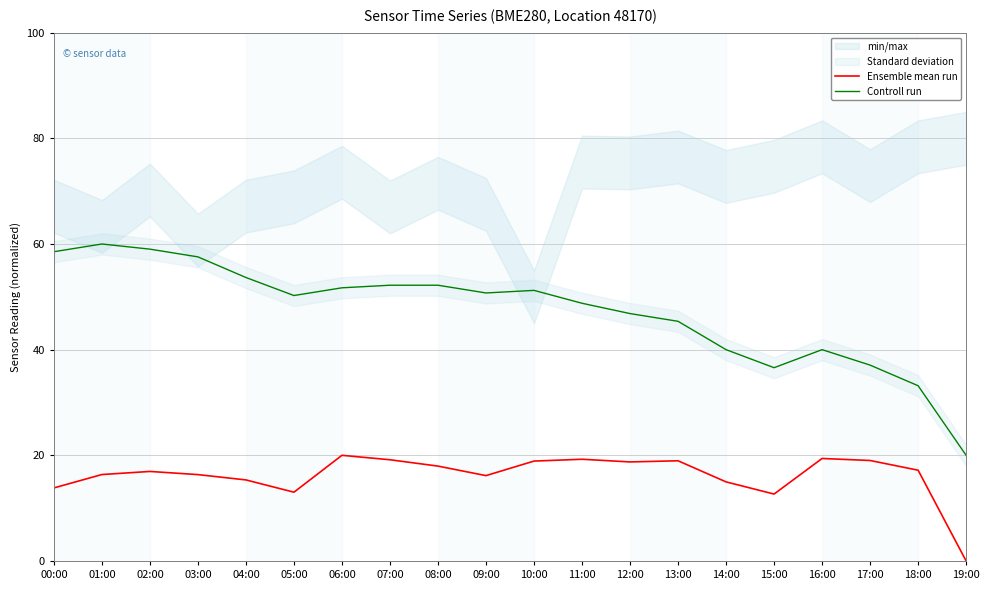

Is it true that Controll run equals 52.2 at 07:00?

True